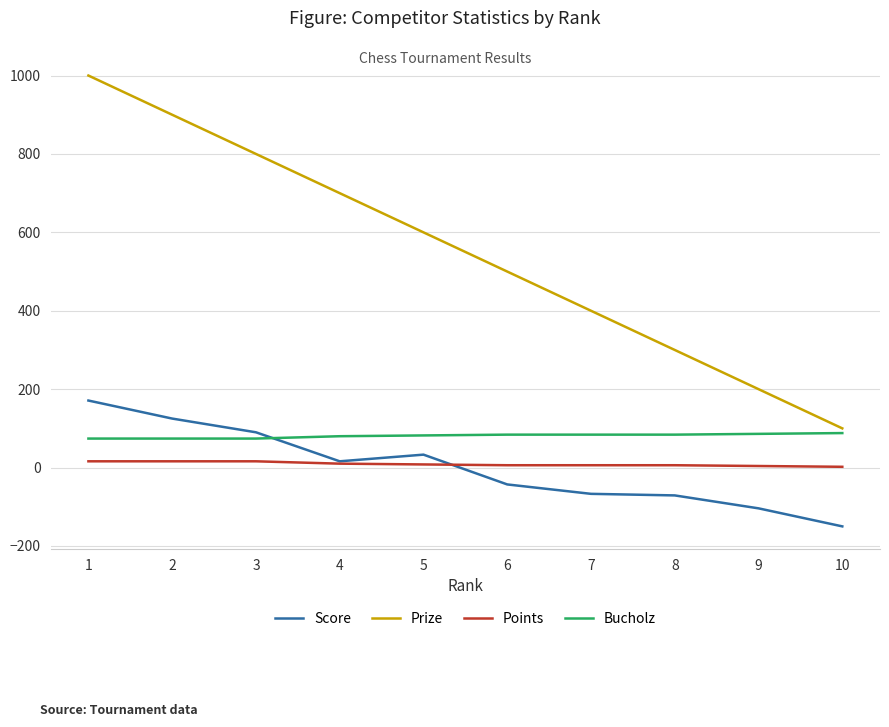

True or false: Score and Bucholz intersect in this chart.

True